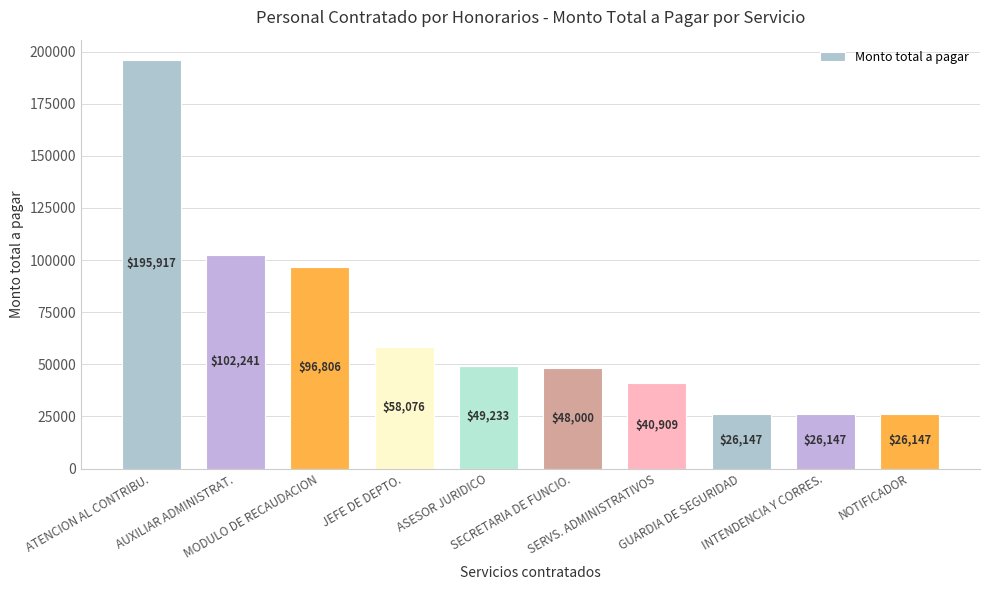

What is the difference between the maximum and second lowest values?

169770.4